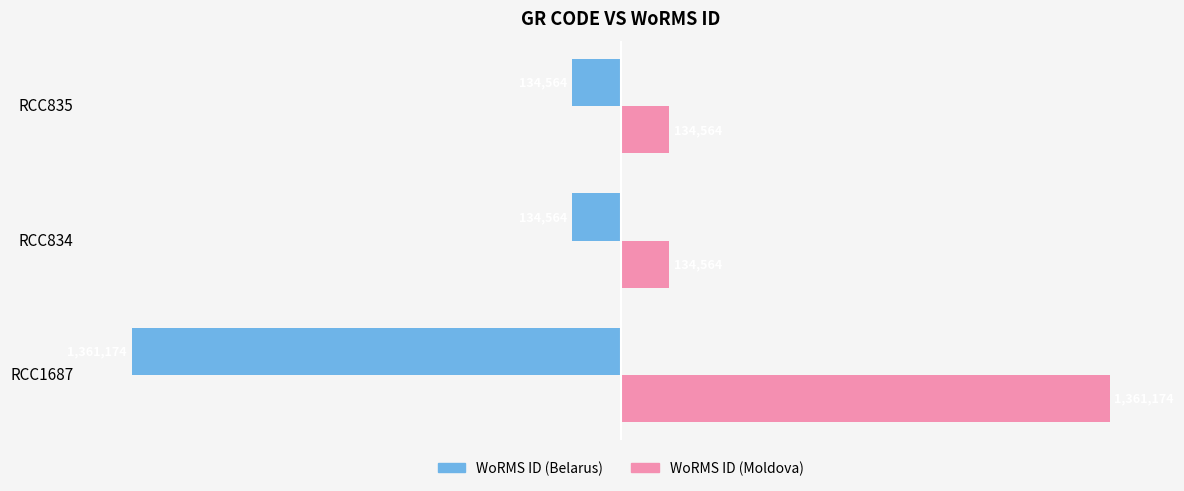

What are all the series names shown in the legend?

WoRMS ID (Belarus), WoRMS ID (Moldova)